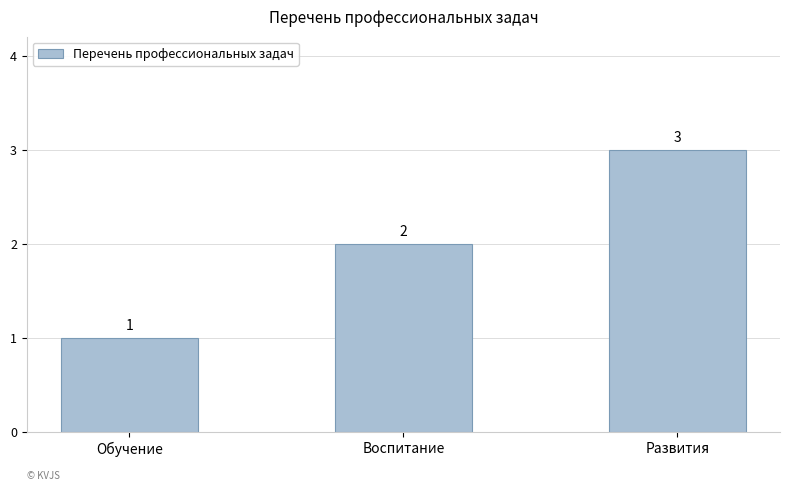

Rank the categories by value from lowest to highest.

Обучение, Воспитание, Развития